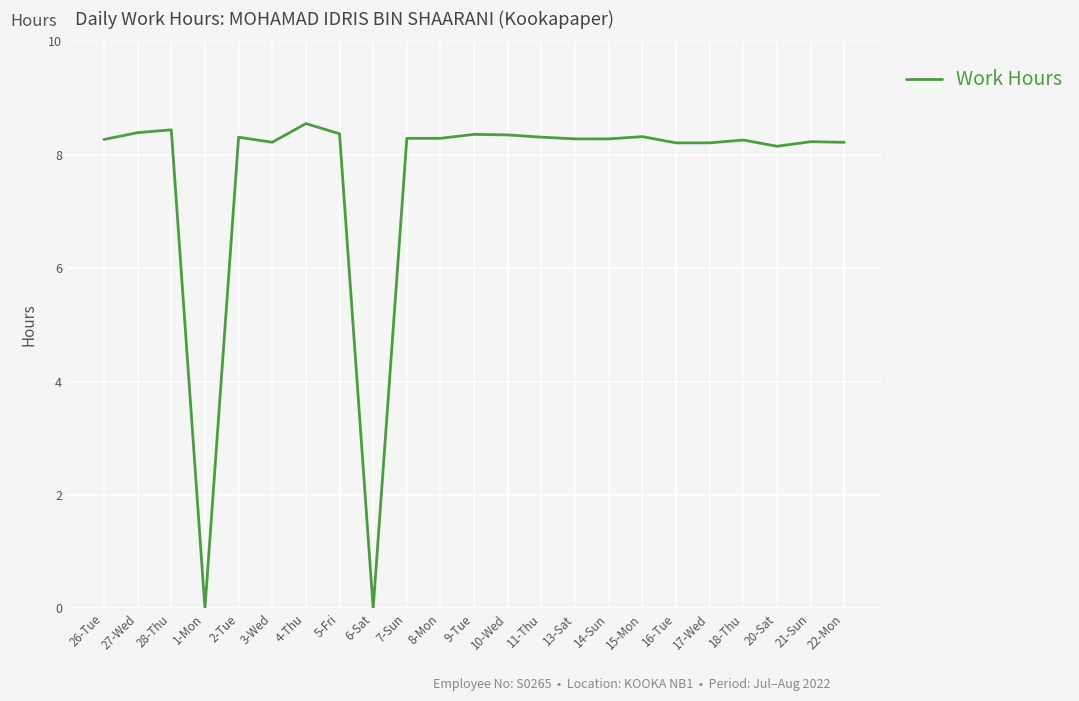

What is the ratio of the value at 27-Wed to the value at 10-Wed?

1.0